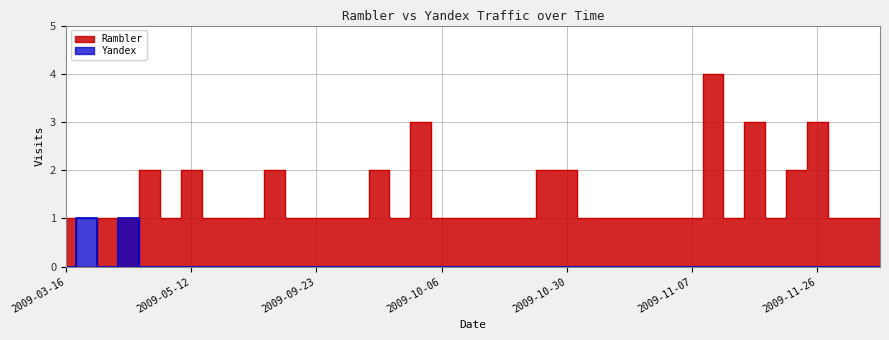

Where is the first local maximum for Yandex?

2009-03-19